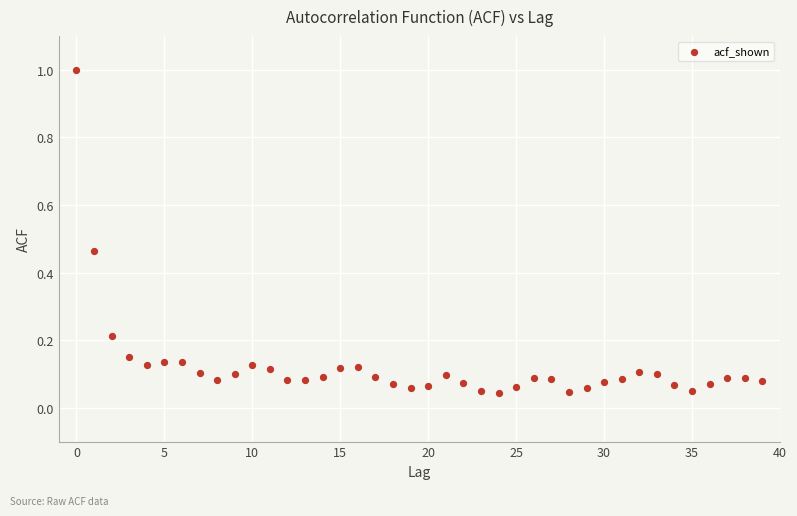

What is the range of Y values (max minus min)?

1.0